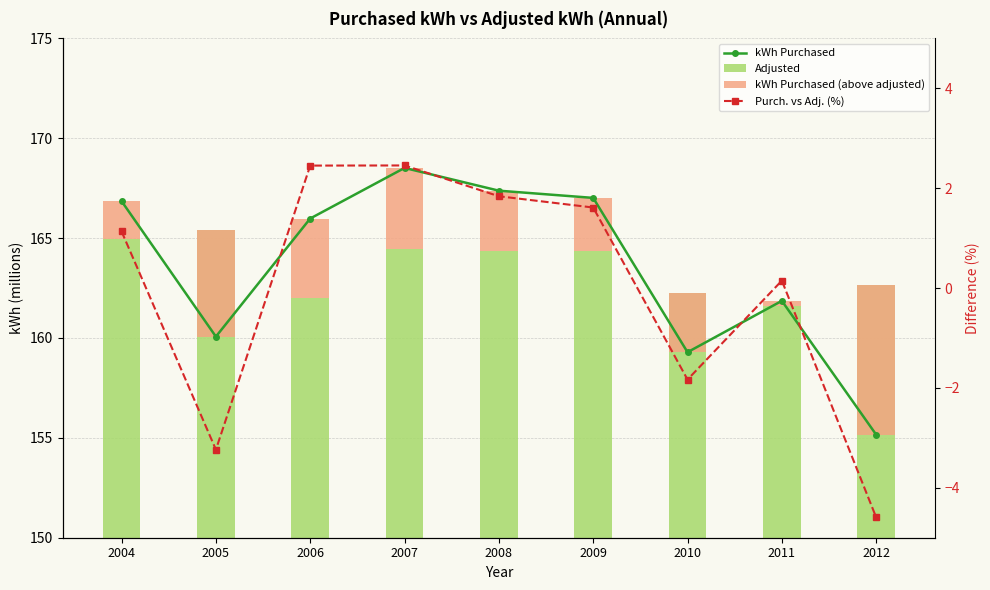

Reading left to right, extract all data points from this chart.

kWh Purchased: 166.9	160.1	166.0	168.5	167.4	167.0	159.3	161.9	155.2
Adjusted: 165.0	165.4	162.0	164.5	164.4	164.4	162.3	161.6	162.6
kWh Purchased (above adjusted): 1.9	-5.4	4.0	4.0	3.0	2.7	-3.0	0.2	-7.5
Purch. vs Adj. (%): 1.1	-3.2	2.5	2.5	1.8	1.6	-1.8	0.1	-4.6